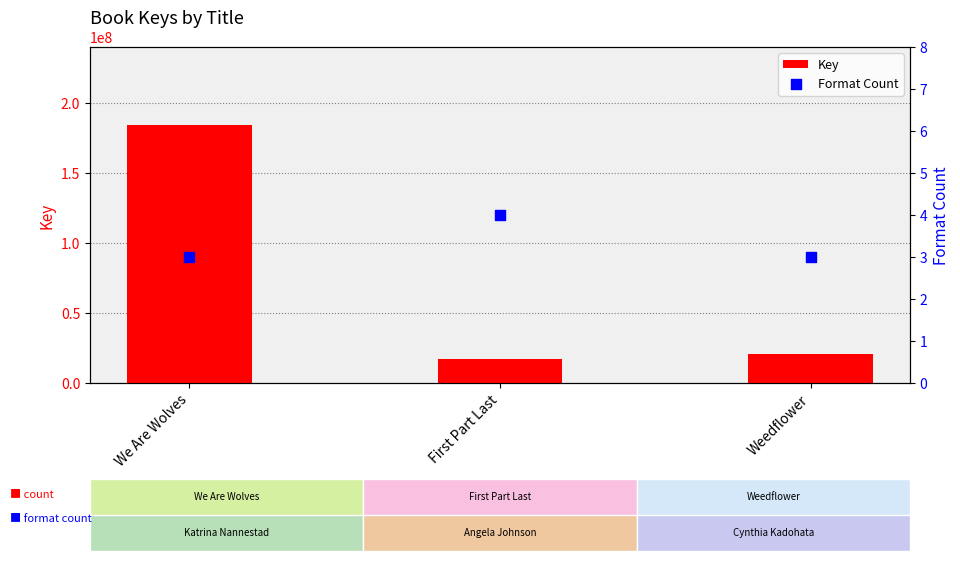

At which category is the sum across all series the highest?

We Are Wolves